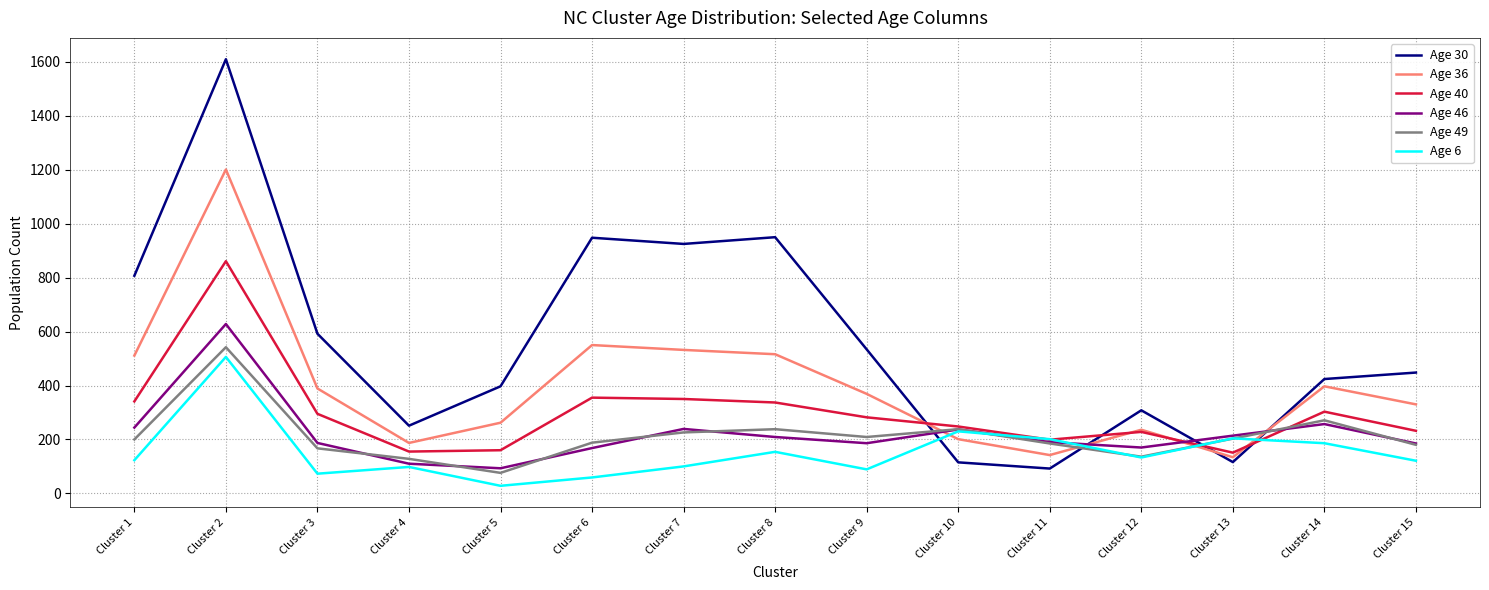

At which category is the sum across all series the highest?

Cluster 2